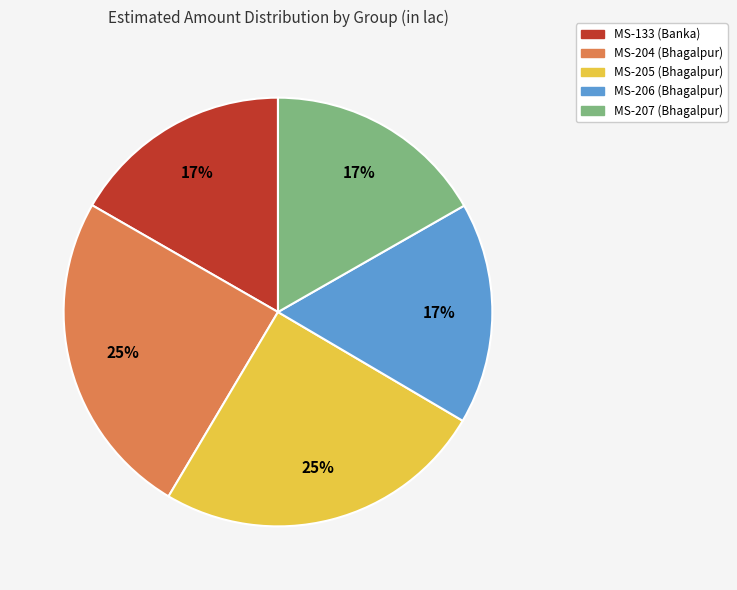

To the nearest percent, what percentage of the pie is MS-206 (Bhagalpur)?

17%